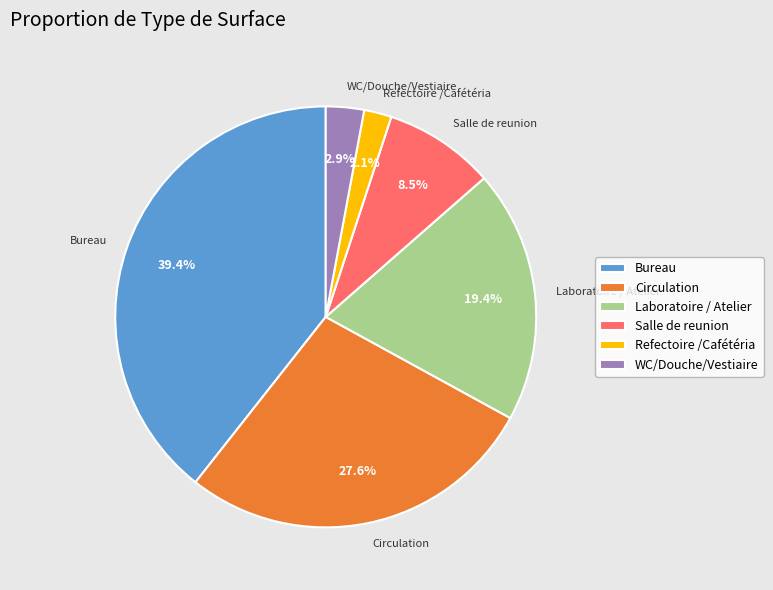

True or false: Bureau accounts for 39% of the total.

True